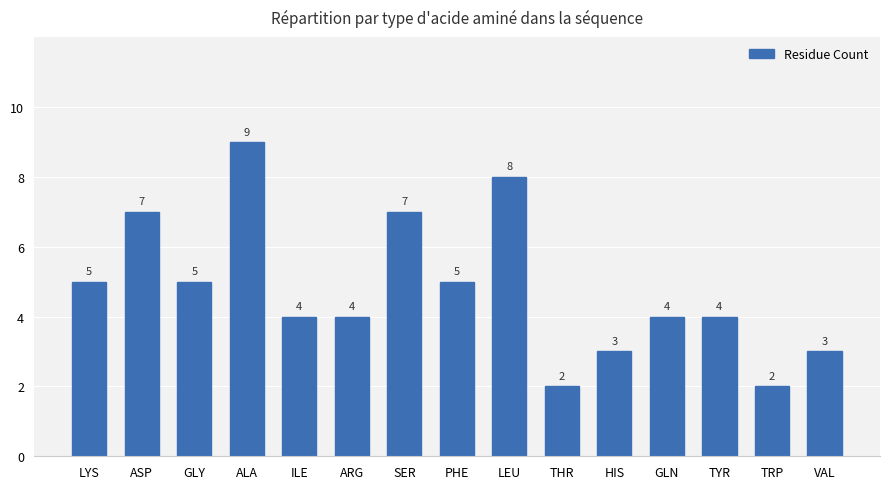

Where does the data first go above 4?

LYS